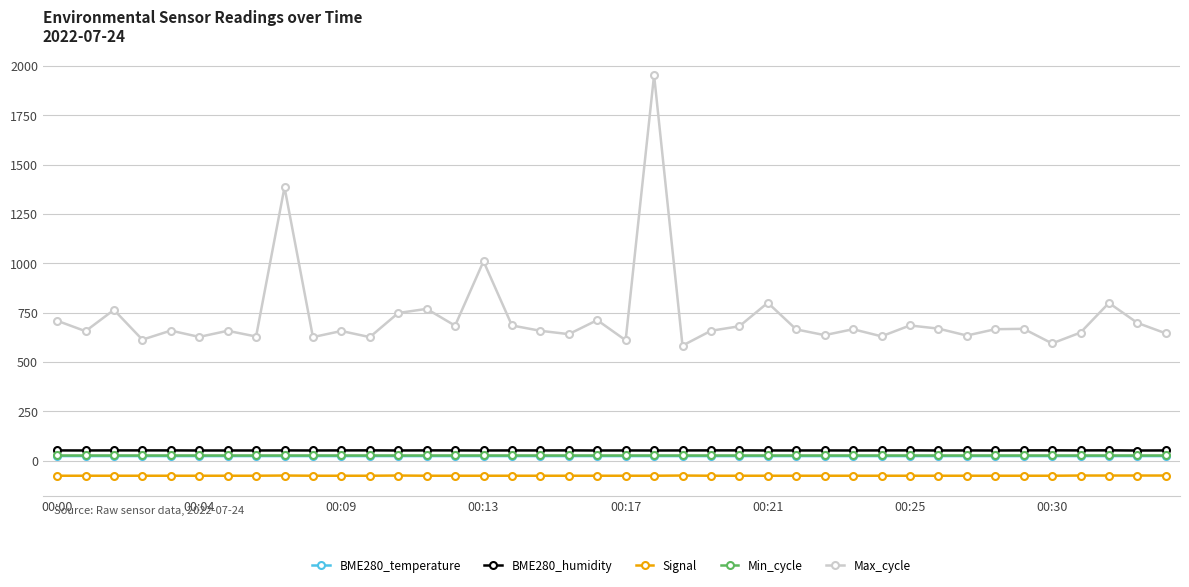

How many lines are shown in the chart?

5